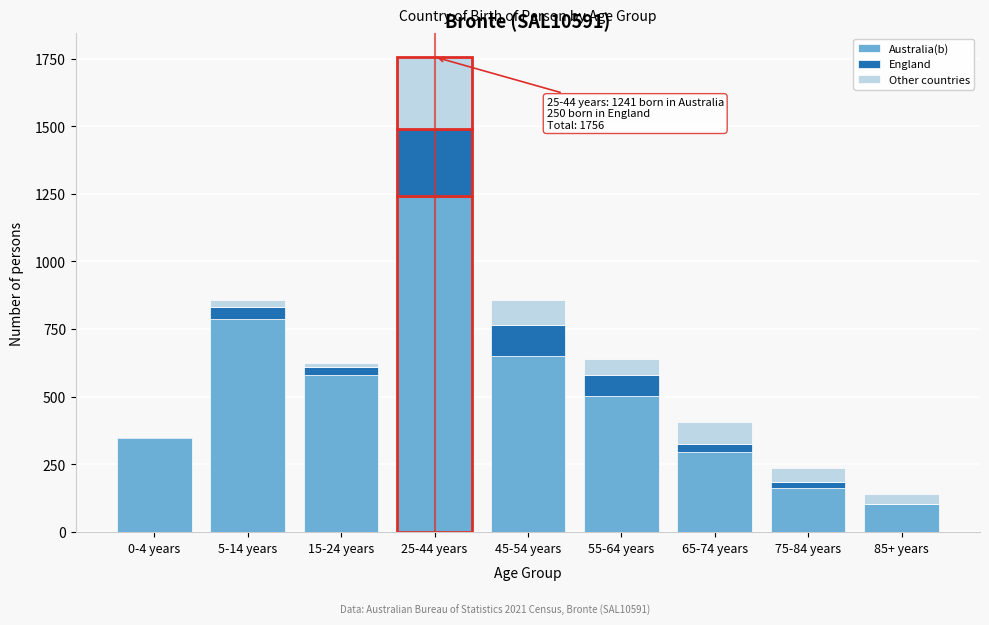

Reading left to right, transcribe the values for Australia(b).

0-4 years=348	5-14 years=786	15-24 years=579	25-44 years=1241	45-54 years=649	55-64 years=504	65-74 years=297	75-84 years=164	85+ years=102